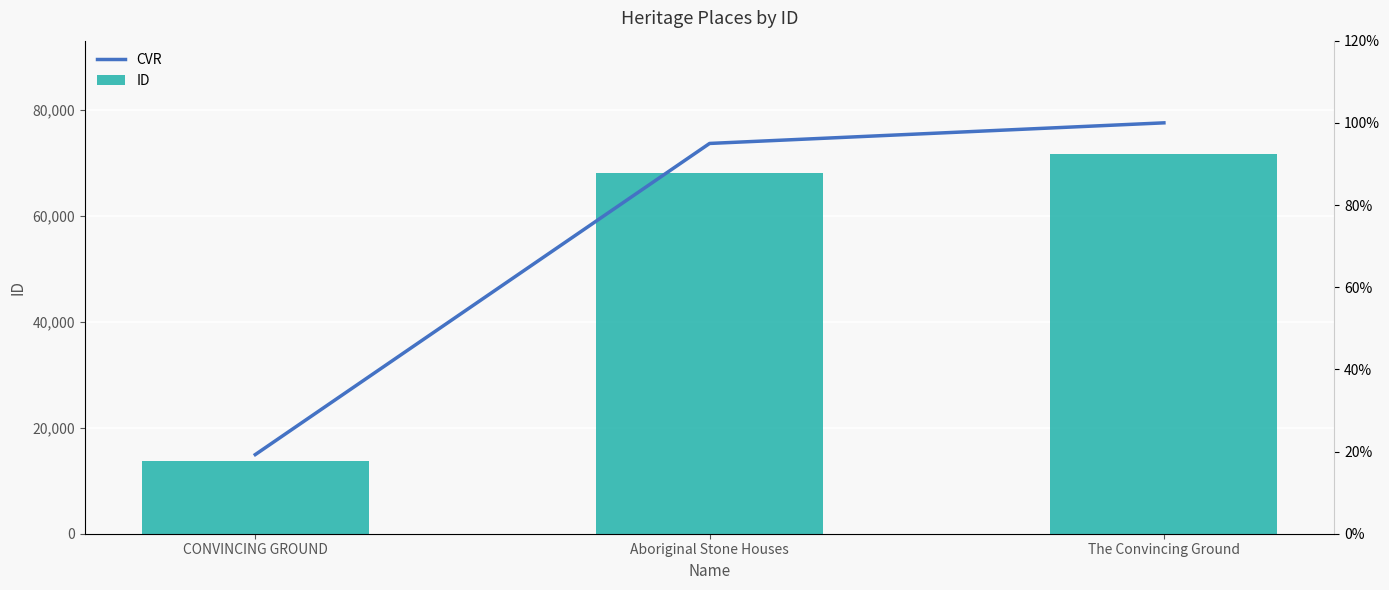

What are all the series names shown in the legend?

ID, CVR